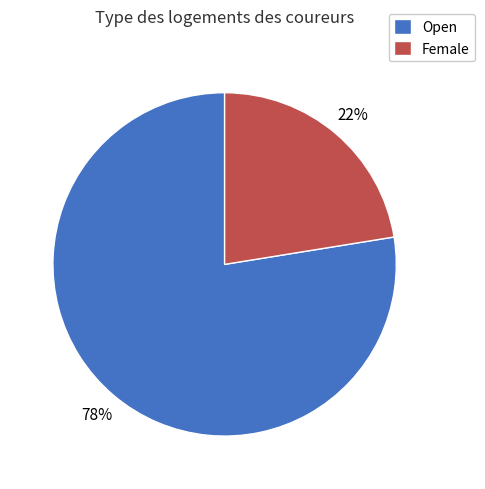

How many slices are in this pie chart?

2